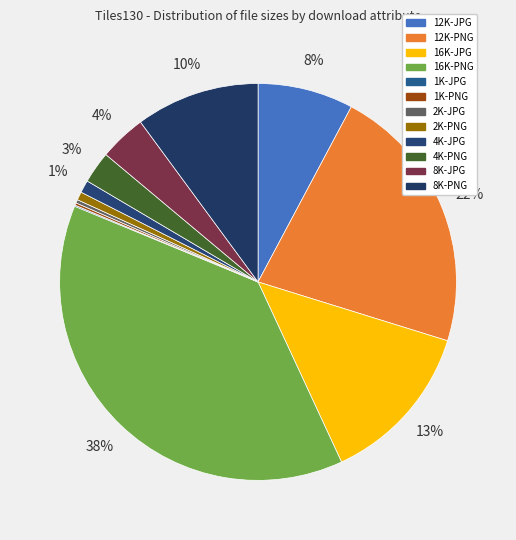

To the nearest percent, what portion does 2K-PNG represent?

1%